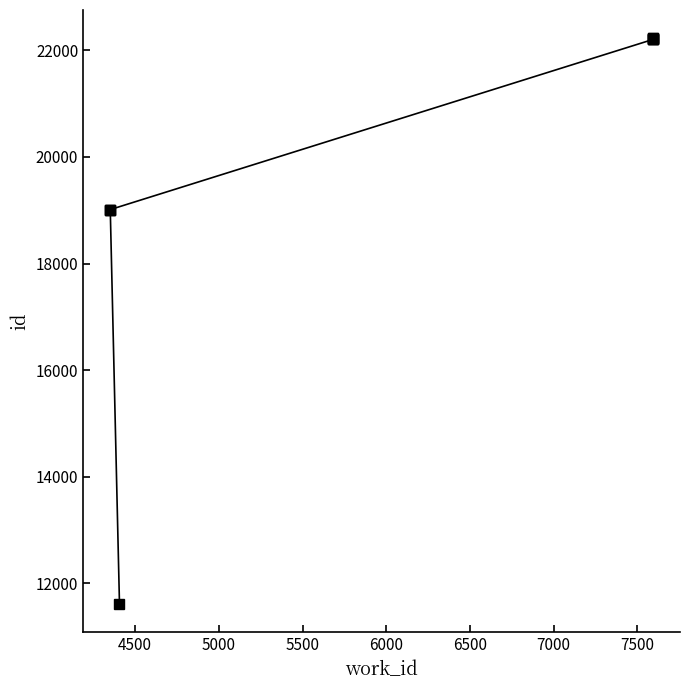

Does the chart display data point markers on the line(s)?

Yes